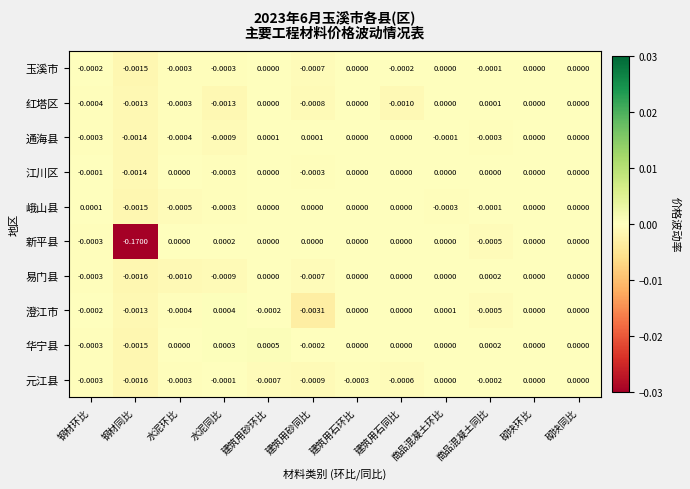

Which series has the largest total across all categories?

华宁县